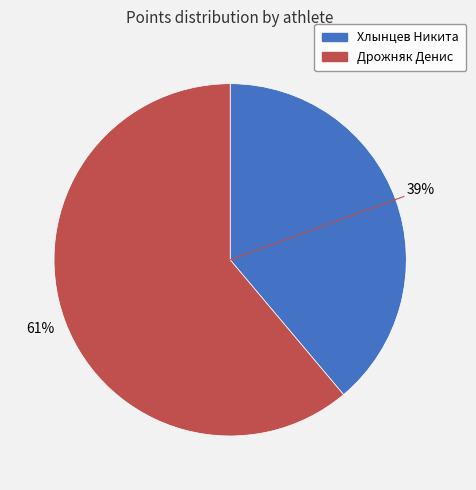

To the nearest percent, what is the difference between the Хлынцев Никита and Дрожняк Денис slice percentages?

22%